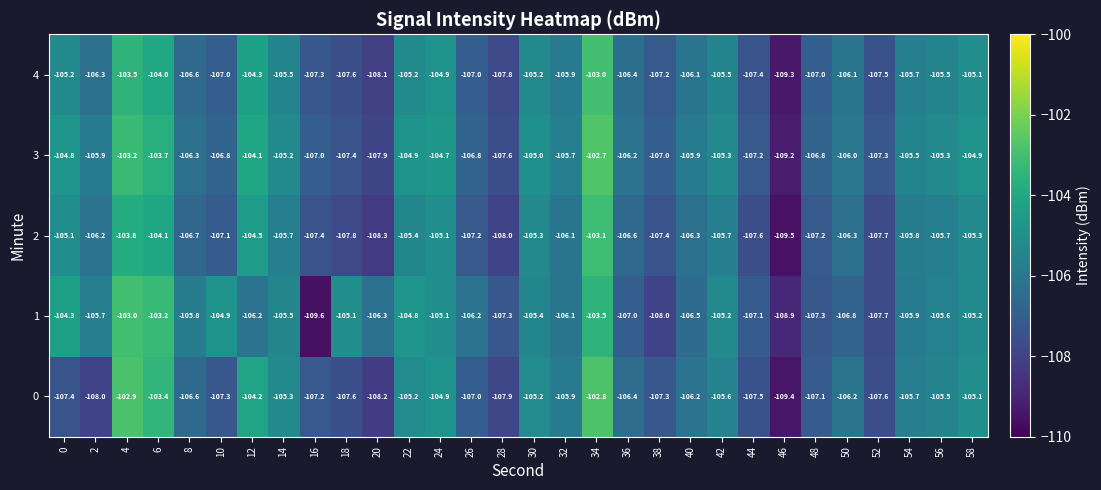

What is the difference between the highest and lowest values at 32?

0.4